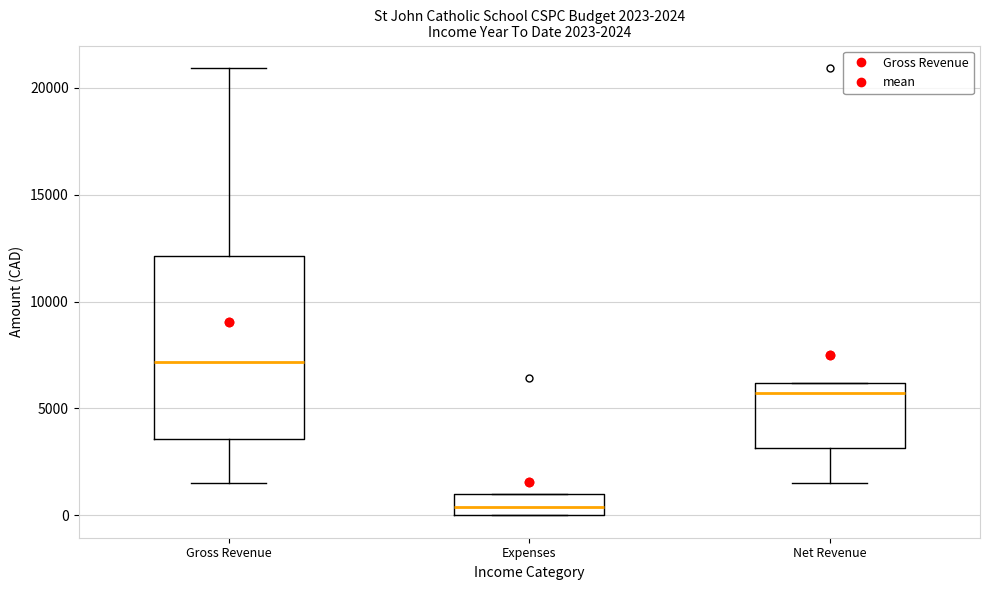

Which box's median line is the highest?

Gross Revenue